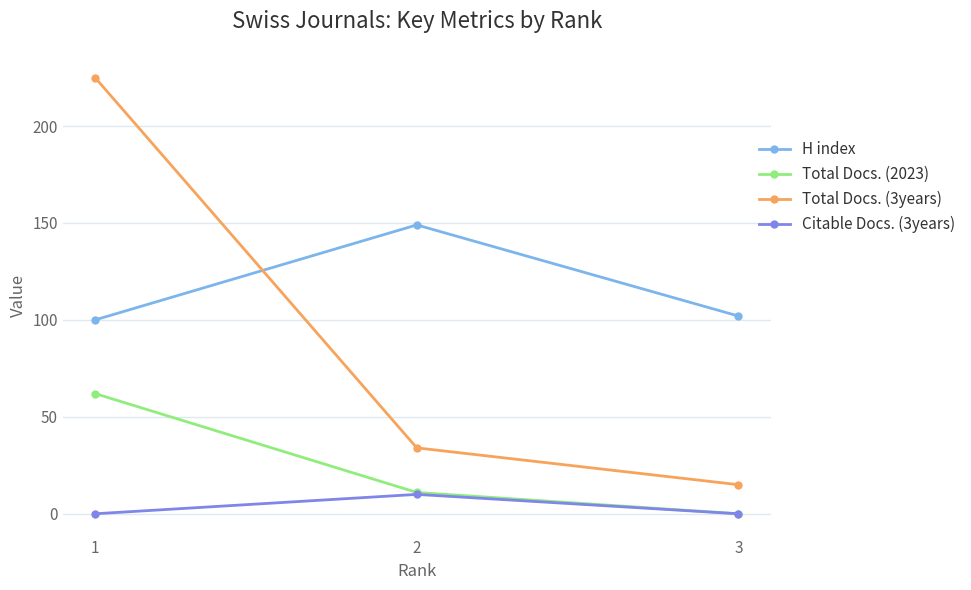

The Citable Docs. (3years) series shows 0 at 1. True or false?

True